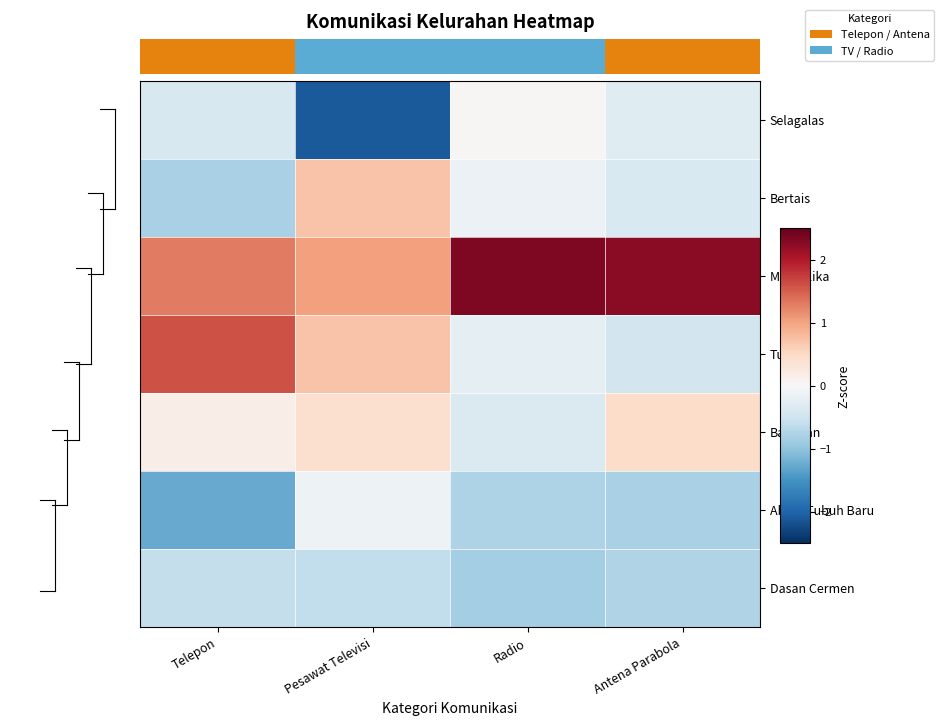

At which category is the sum across all series the highest?

Pesawat Televisi